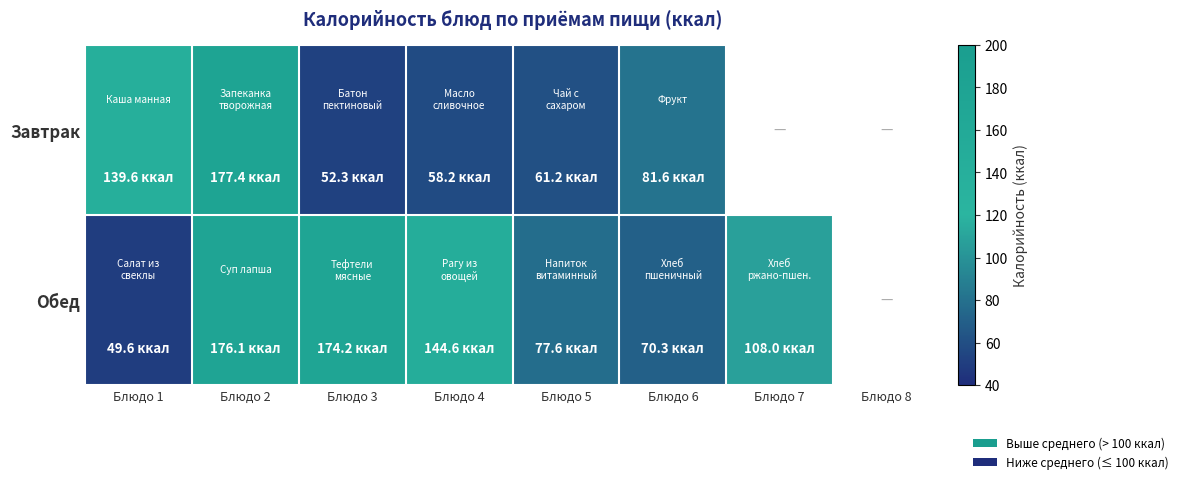

Between Блюдо 1 and Блюдо 2, which series saw the biggest shift?

Обед